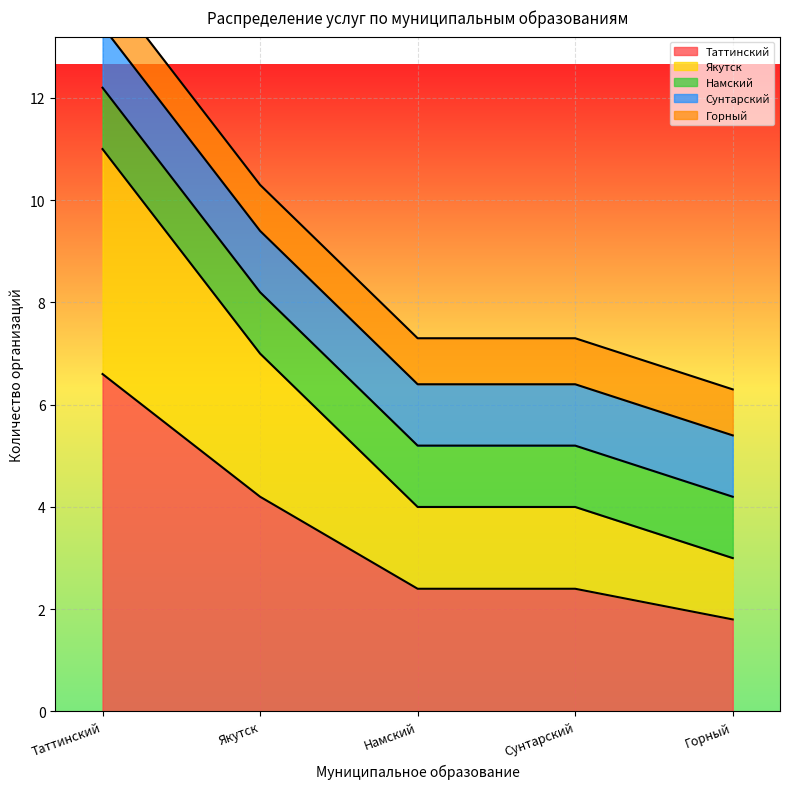

The value of Таттинский at Намский is 2.4. True or false?

True